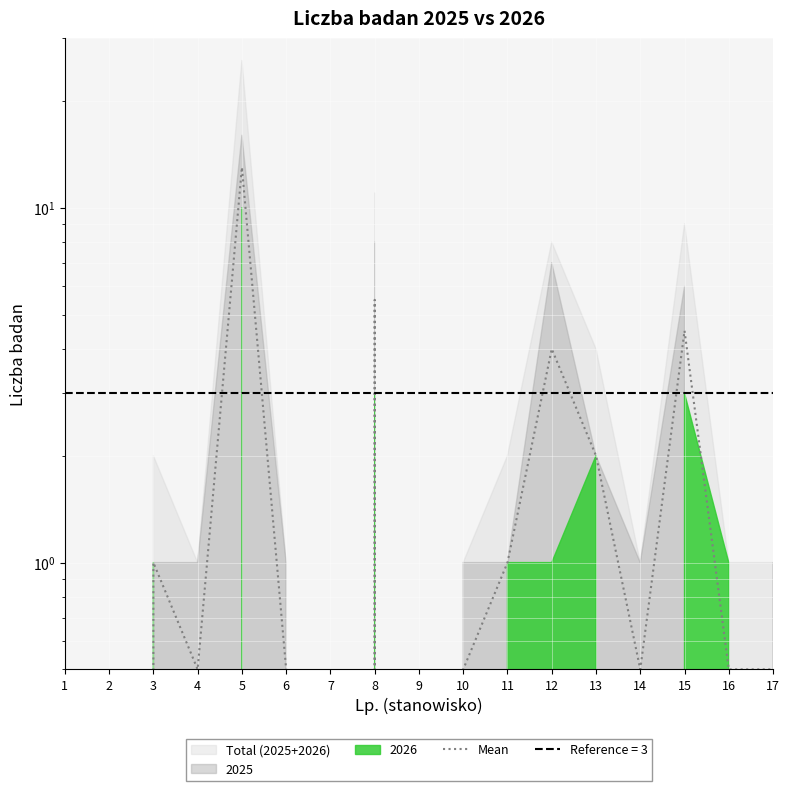

At which label is the value closest to 6?

8